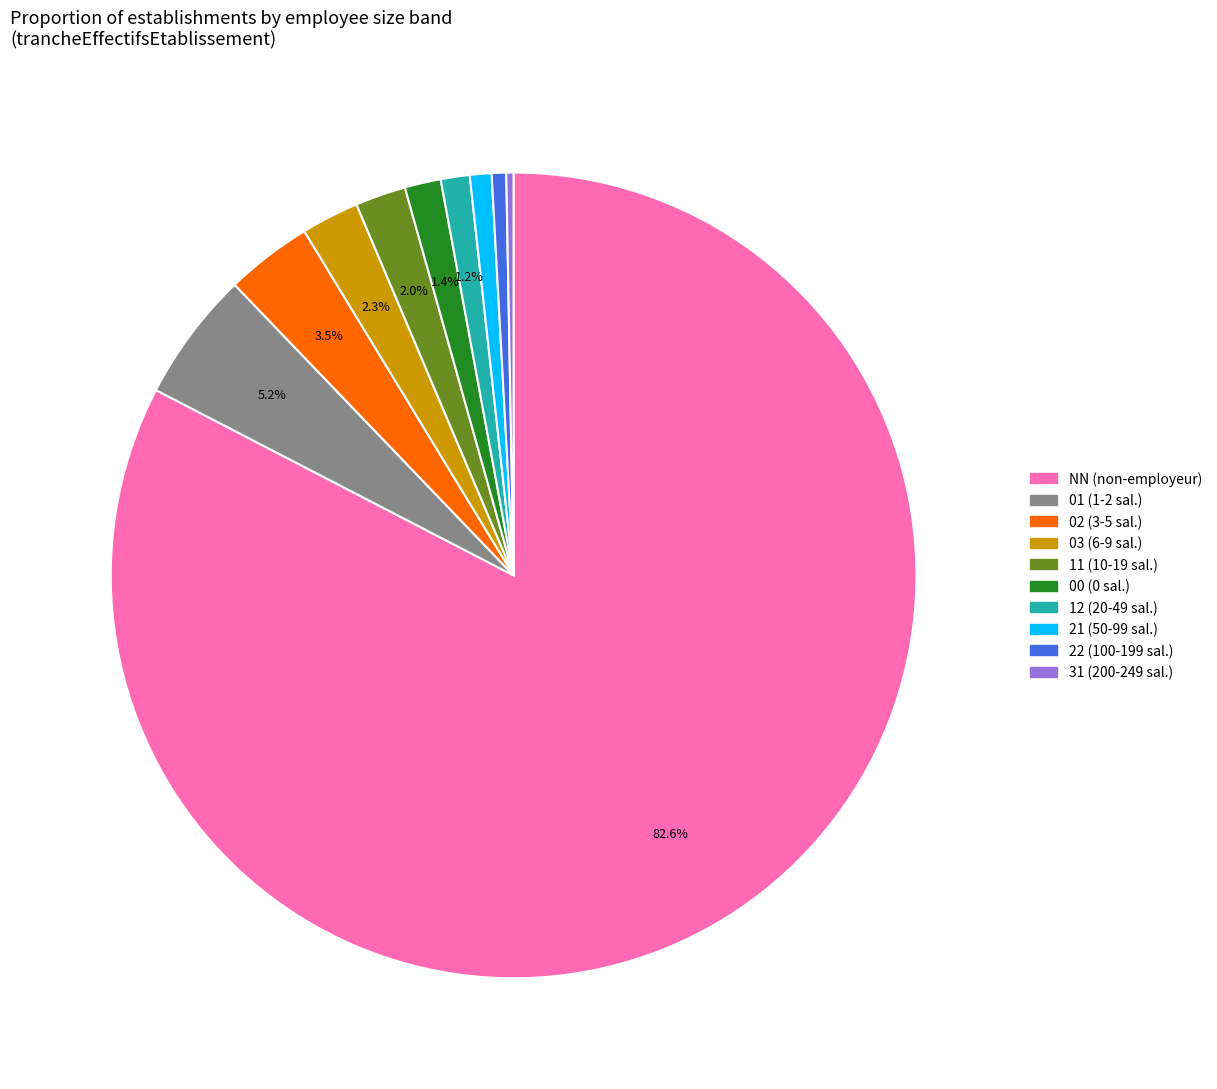

To the nearest percent, what is the average slice percentage?

10%